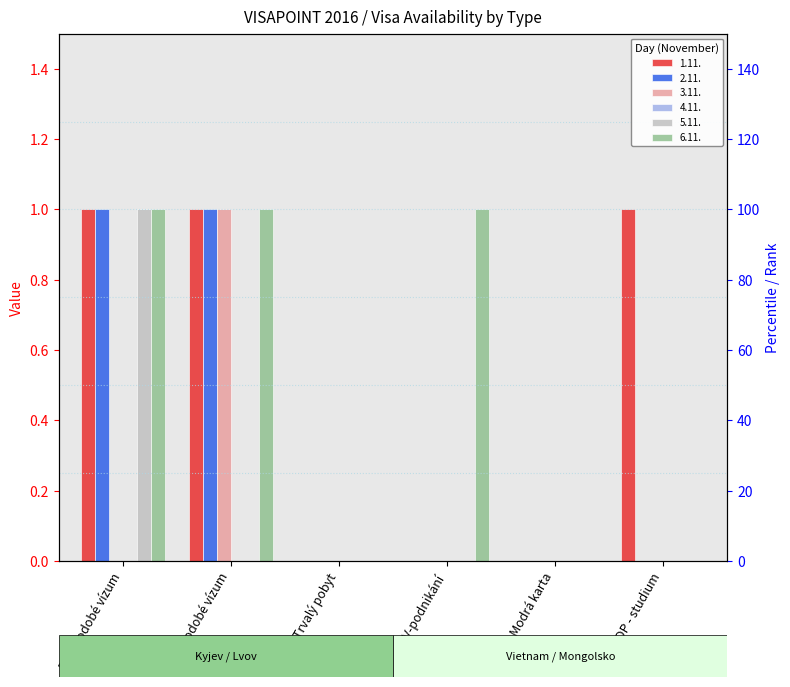

At how many categories does at least one series exceed 0?

4